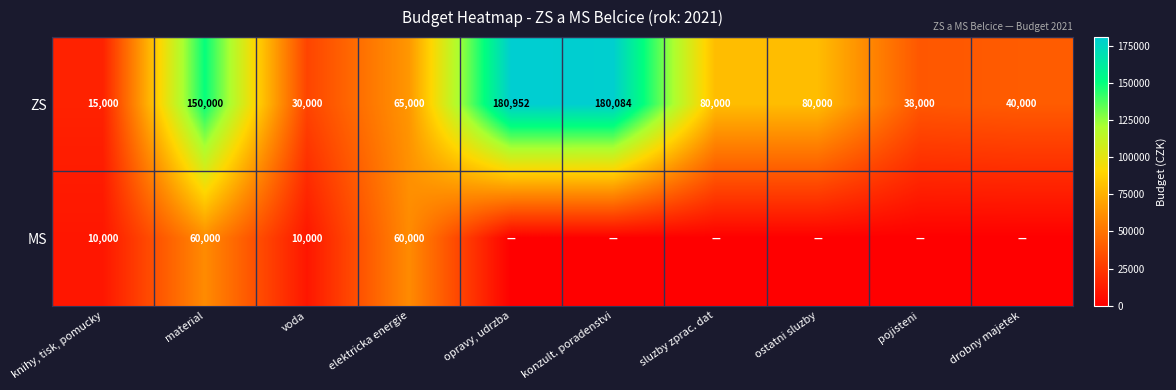

What is the sum of all ZS values?

859036